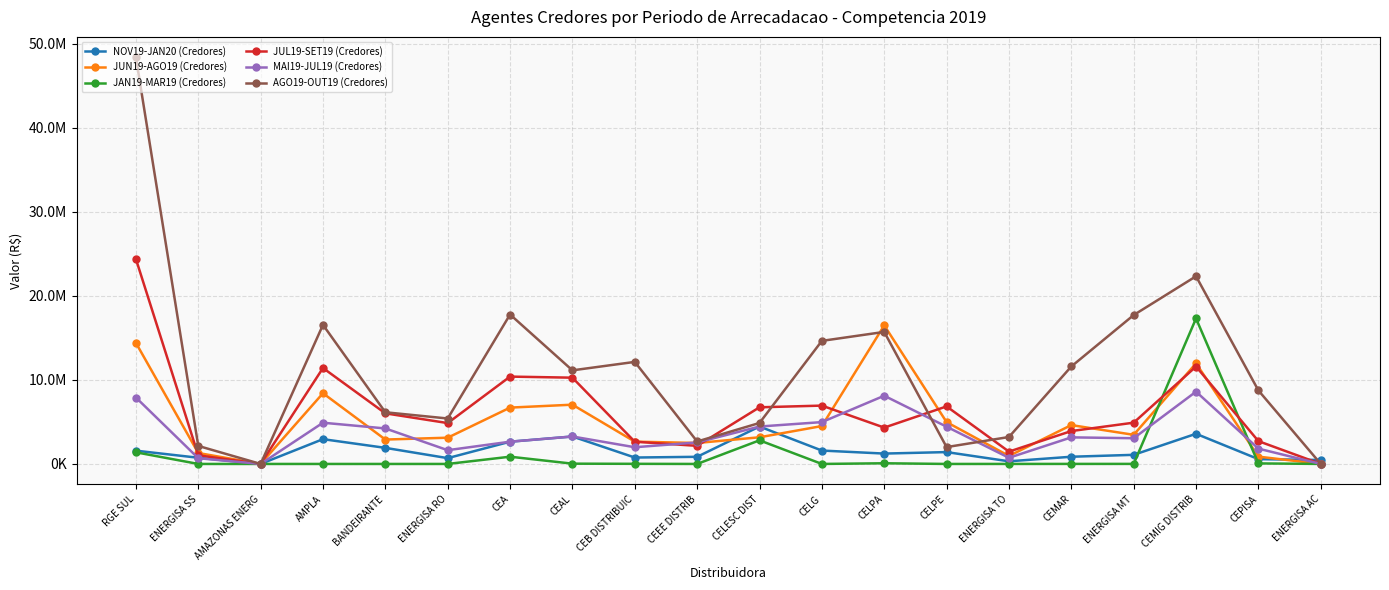

What are all the series names shown in the legend?

NOV19-JAN20 (Credores), JUN19-AGO19 (Credores), JAN19-MAR19 (Credores), JUL19-SET19 (Credores), MAI19-JUL19 (Credores), AGO19-OUT19 (Credores)